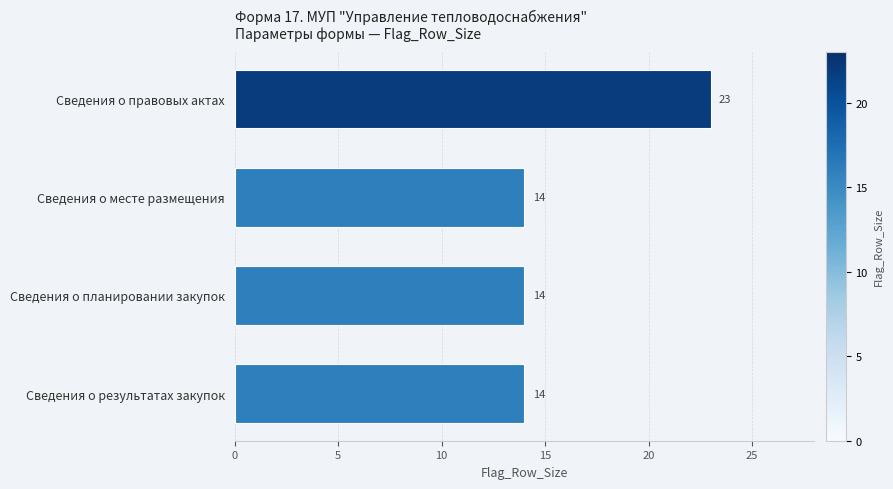

How many values are between 14 and 23?

4